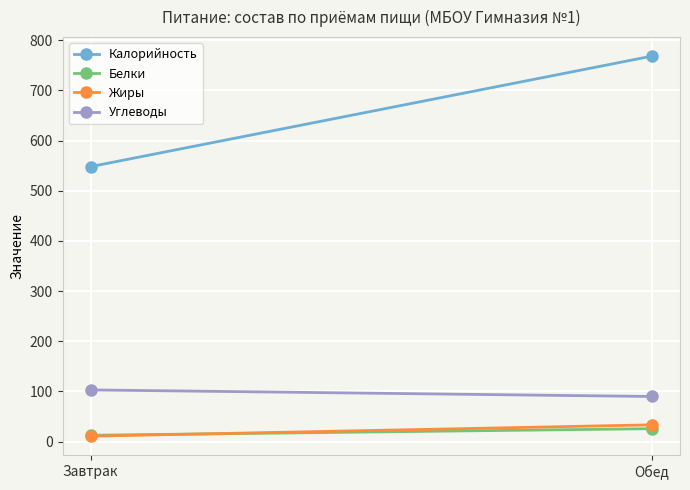

Is the value of Жиры at Завтрак greater than the value of Белки at Завтрак?

No